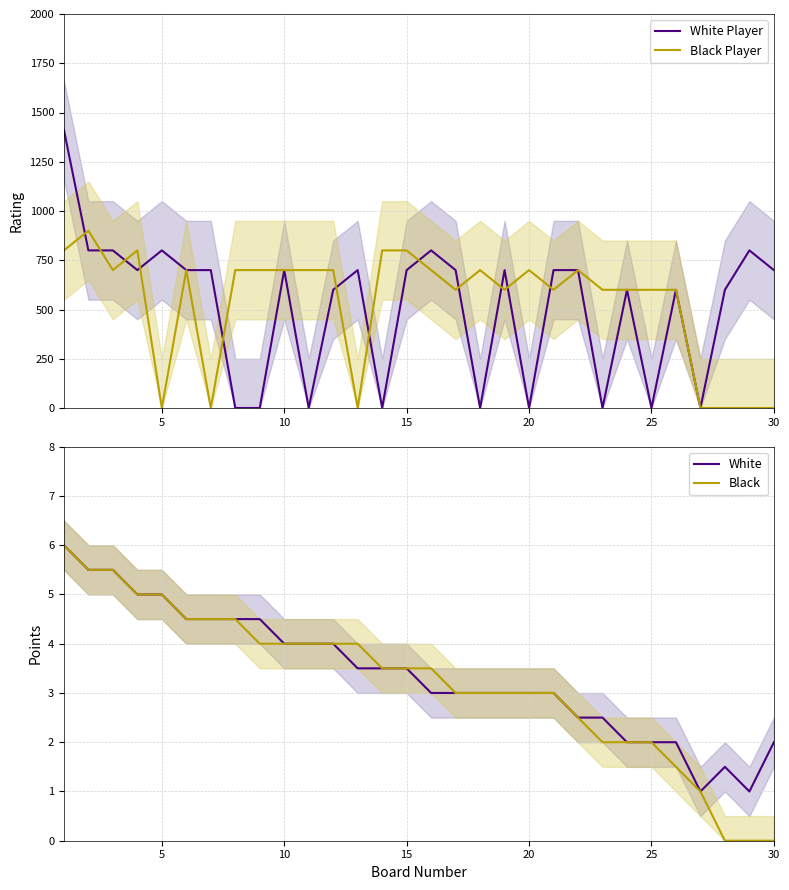

What are all the series names shown in the legend?

White Player, Black Player, White, Black